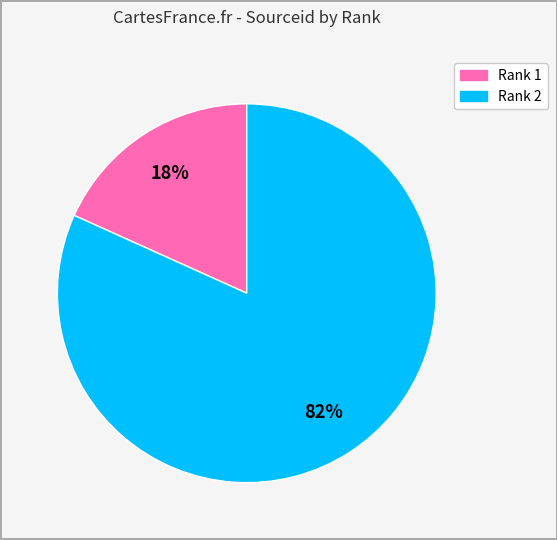

To the nearest percent, what is the average slice percentage?

50%